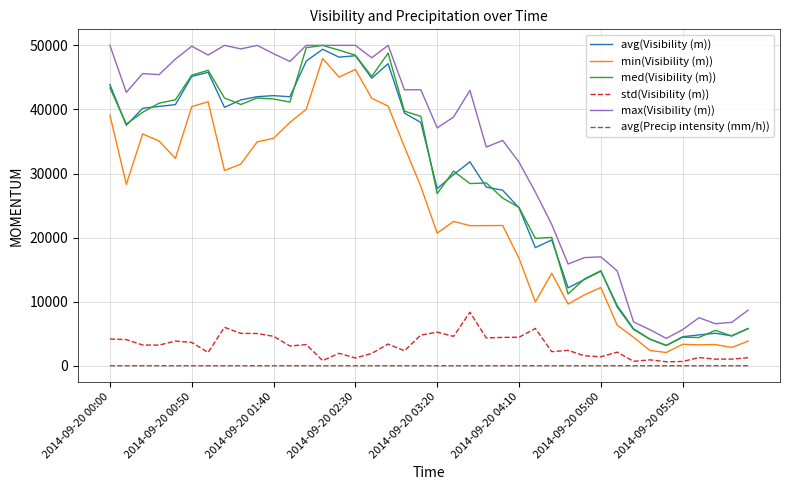

What is the highest value of the med(Visibility (m)) series?

49990.0